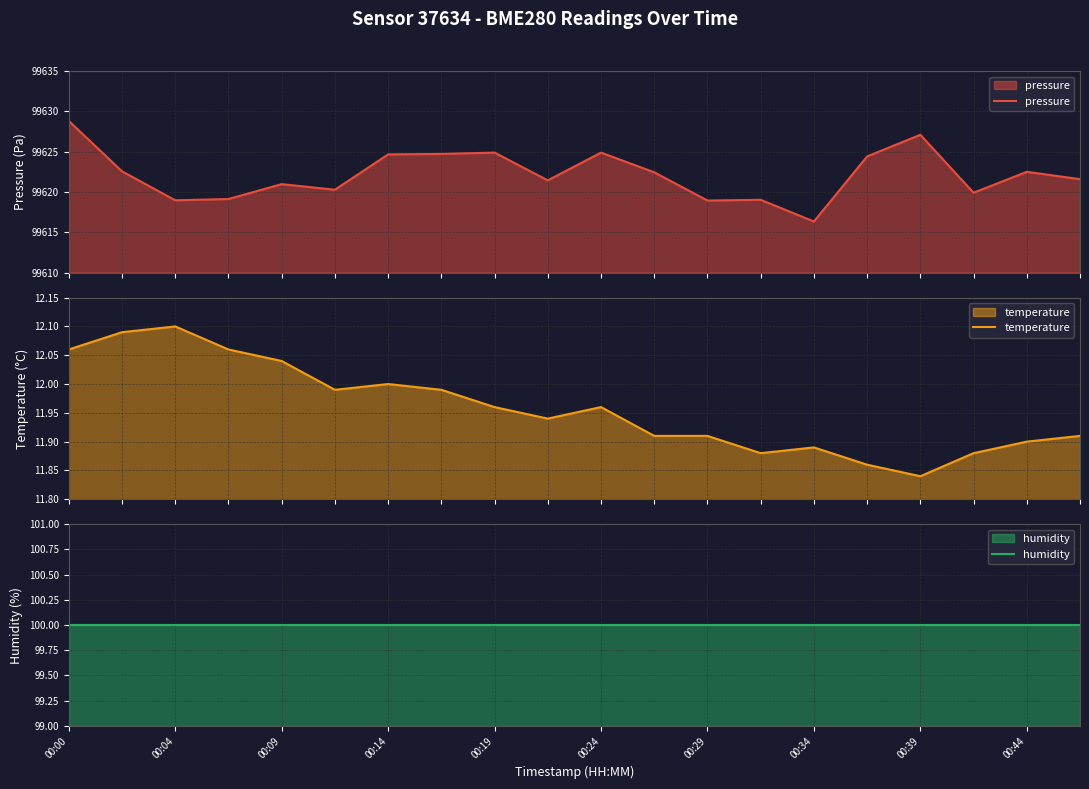

True or false: pressure and temperature intersect in this chart.

False